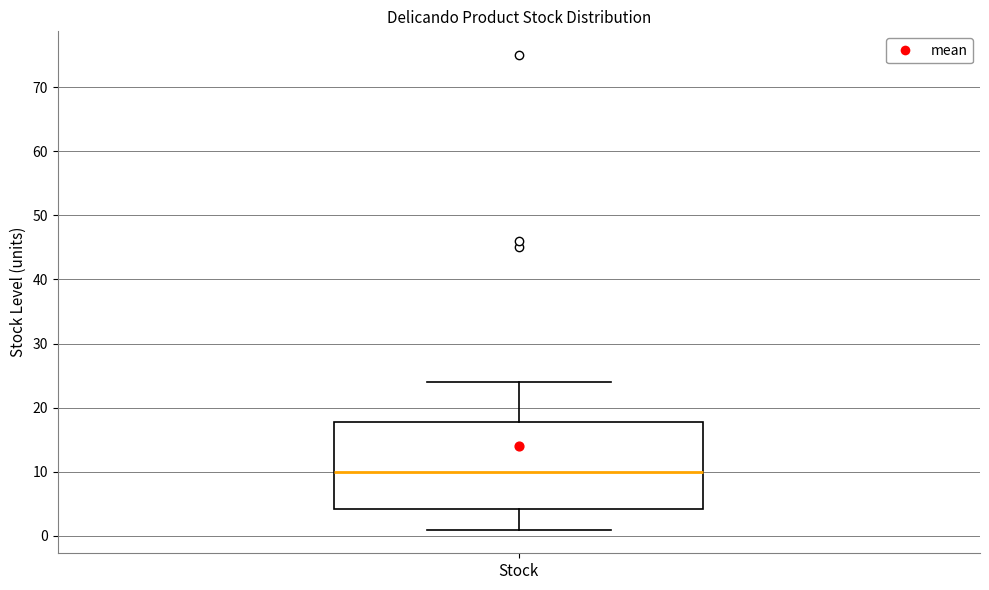

Where does the lower whisker of the box for Stock end on the y-axis? The values are not printed on the chart, so give them approximately, as read against the axis.

1